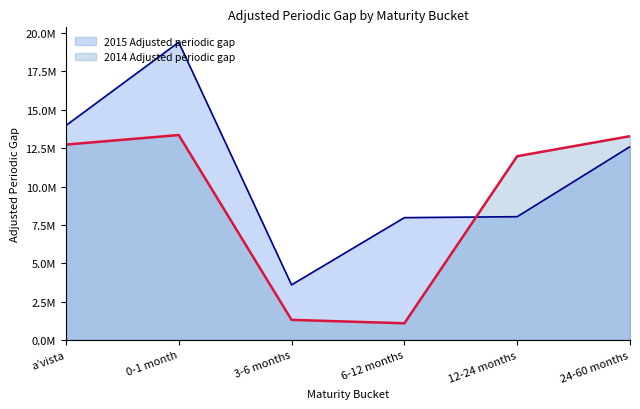

Does the chart display data point markers on the line(s)?

No